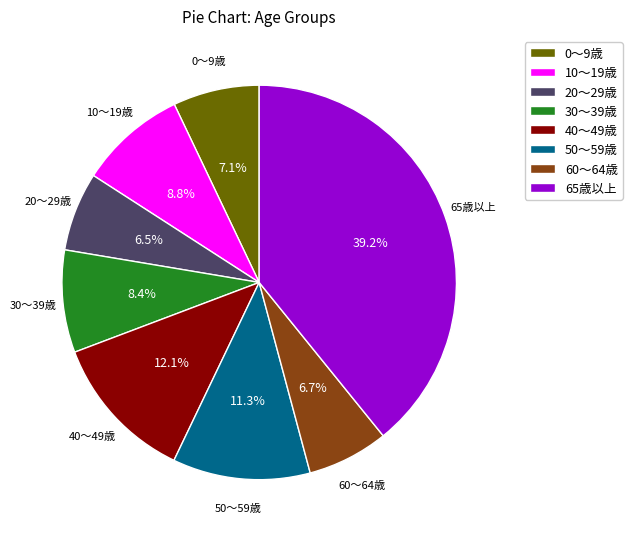

Which slice is the largest?

65歳以上